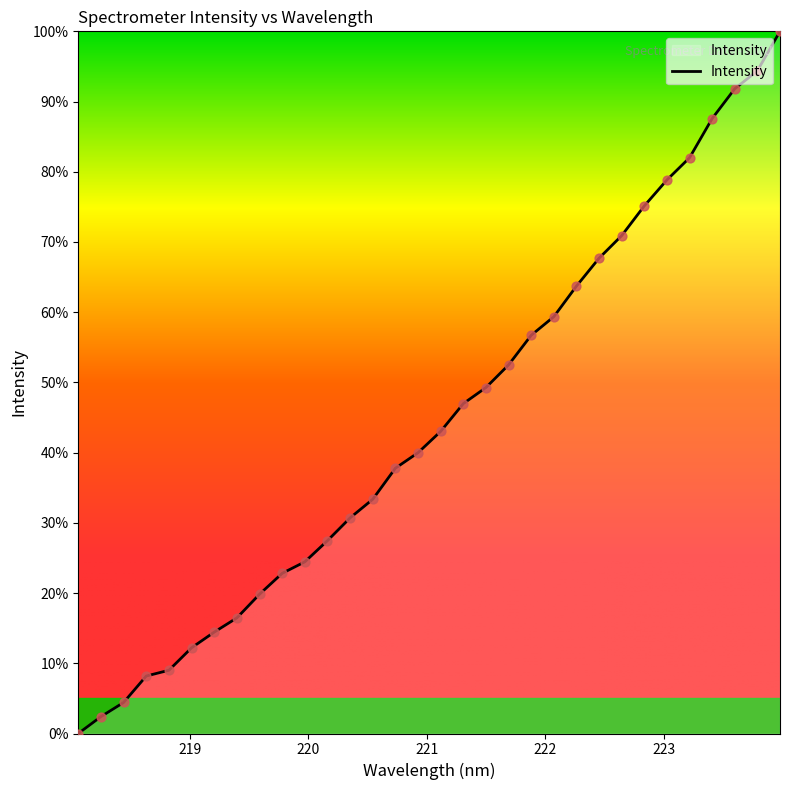

What is the difference between the maximum and minimum values?

100.0